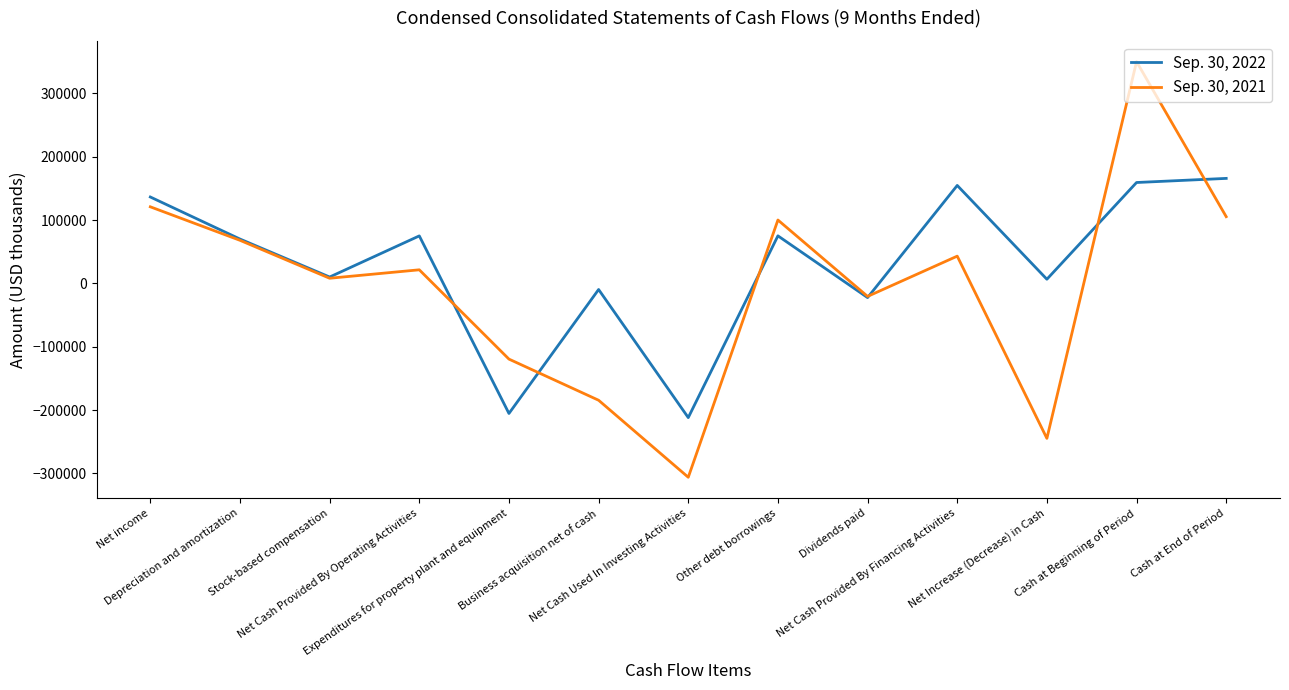

Is the value of Sep. 30, 2021 at Net Increase (Decrease) in Cash greater than the value of Sep. 30, 2022 at Net Cash Used In Investing Activities?

No